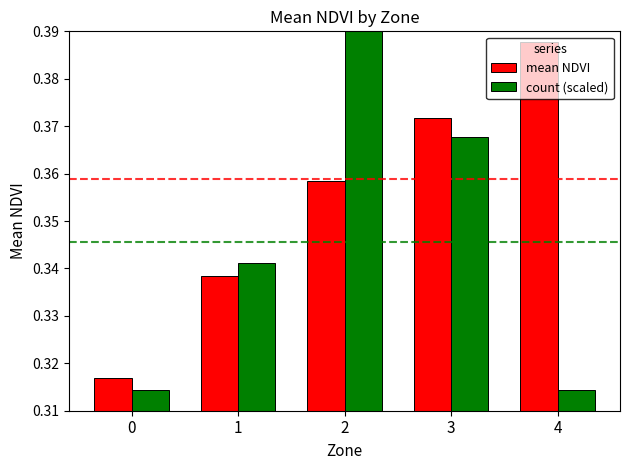

Does the chart contain any negative values?

No